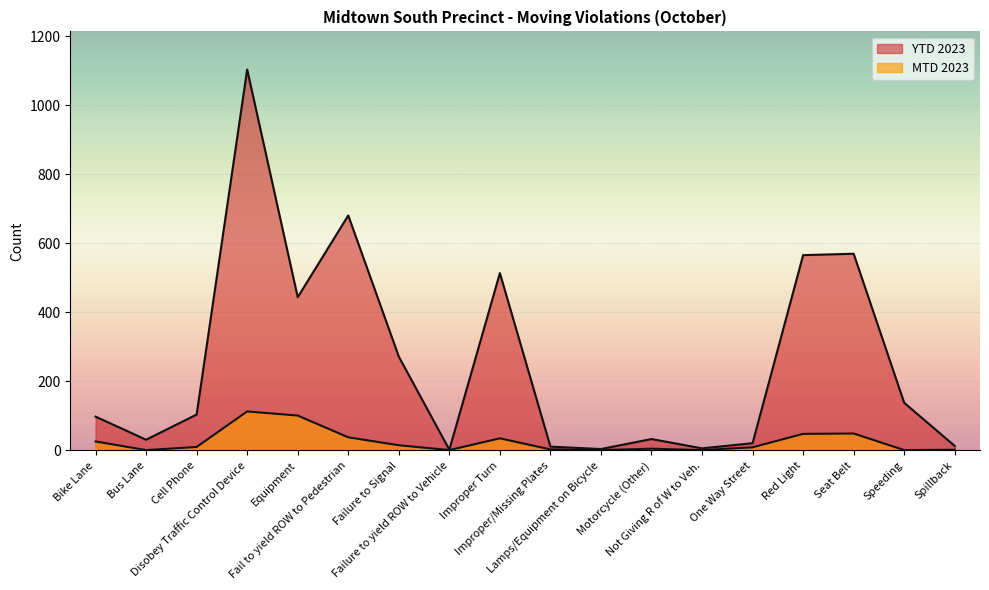

List the series in order of their overall mean, lowest first.

MTD 2023, YTD 2023